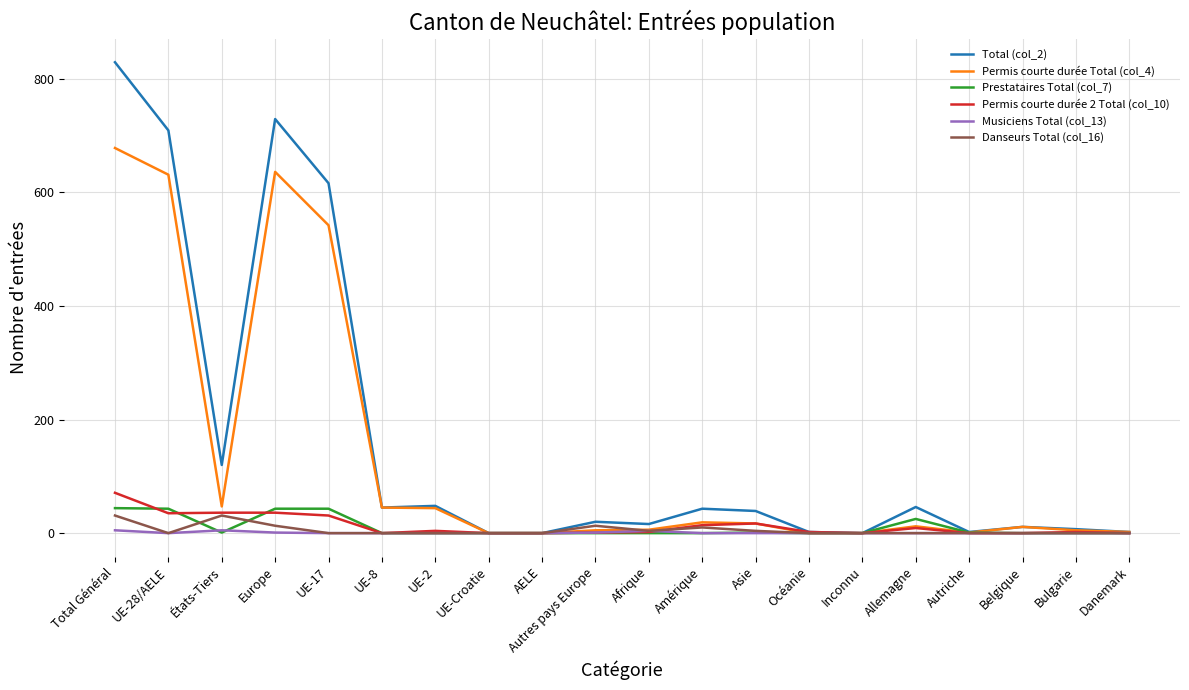

What value does the Total (col_2) series have at Total Général?

829